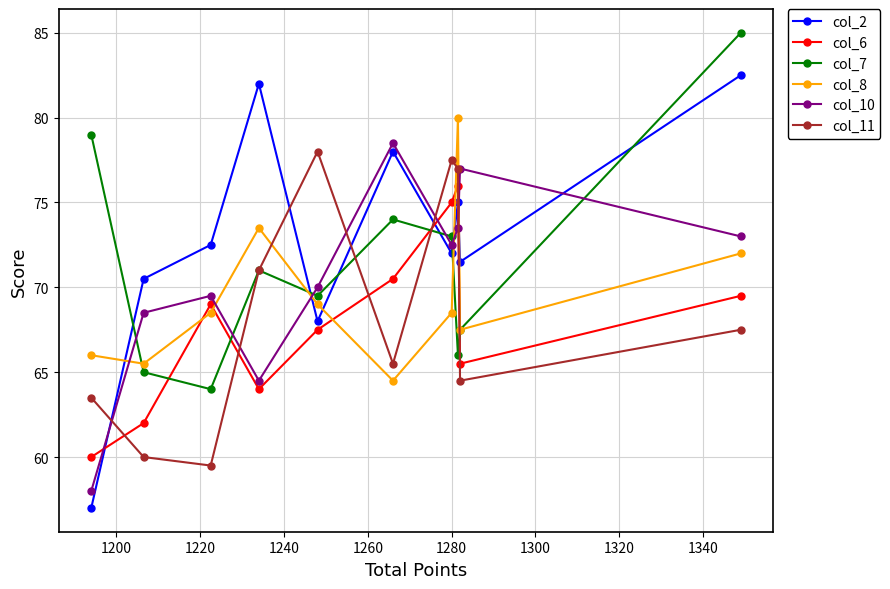

What is the minimum value for col_10?

58.0